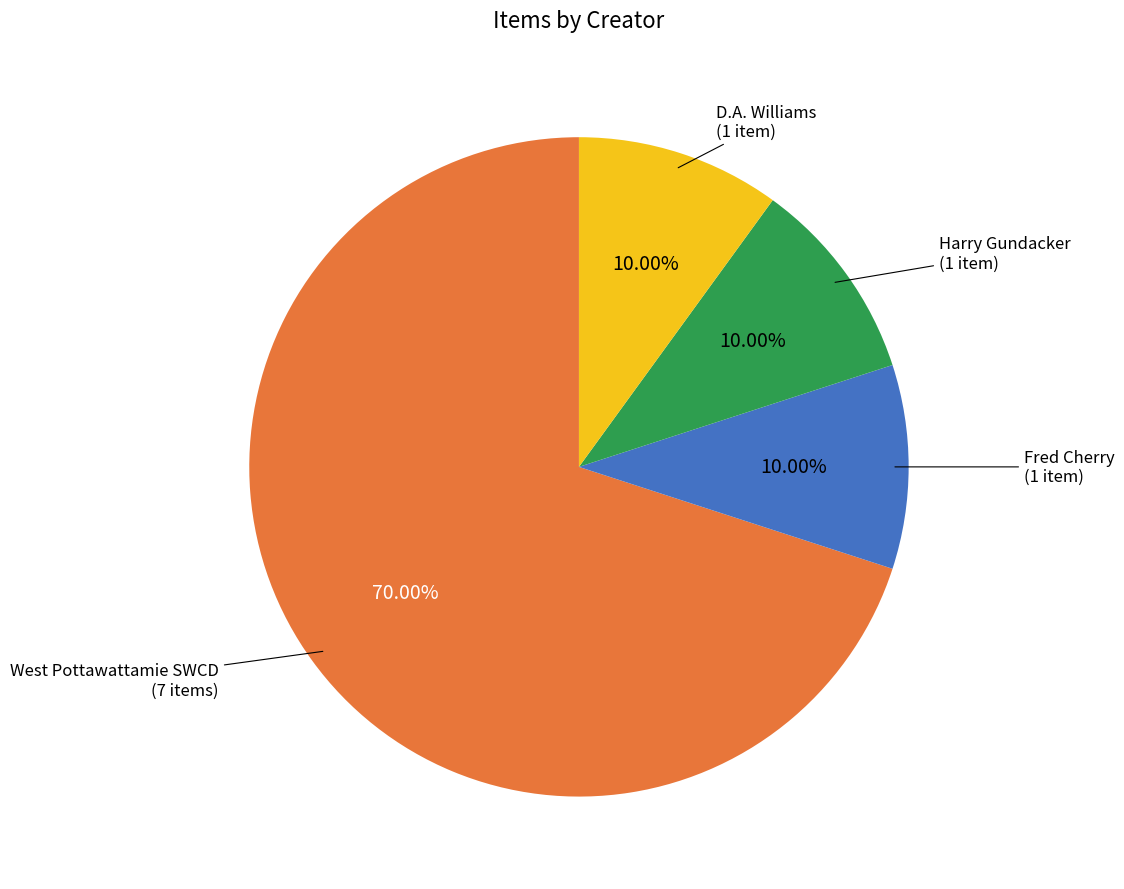

Approximately how many times larger is the value at West Pottawattamie SWCD (7 items) compared to Harry Gundacker (1 item)?

7.0